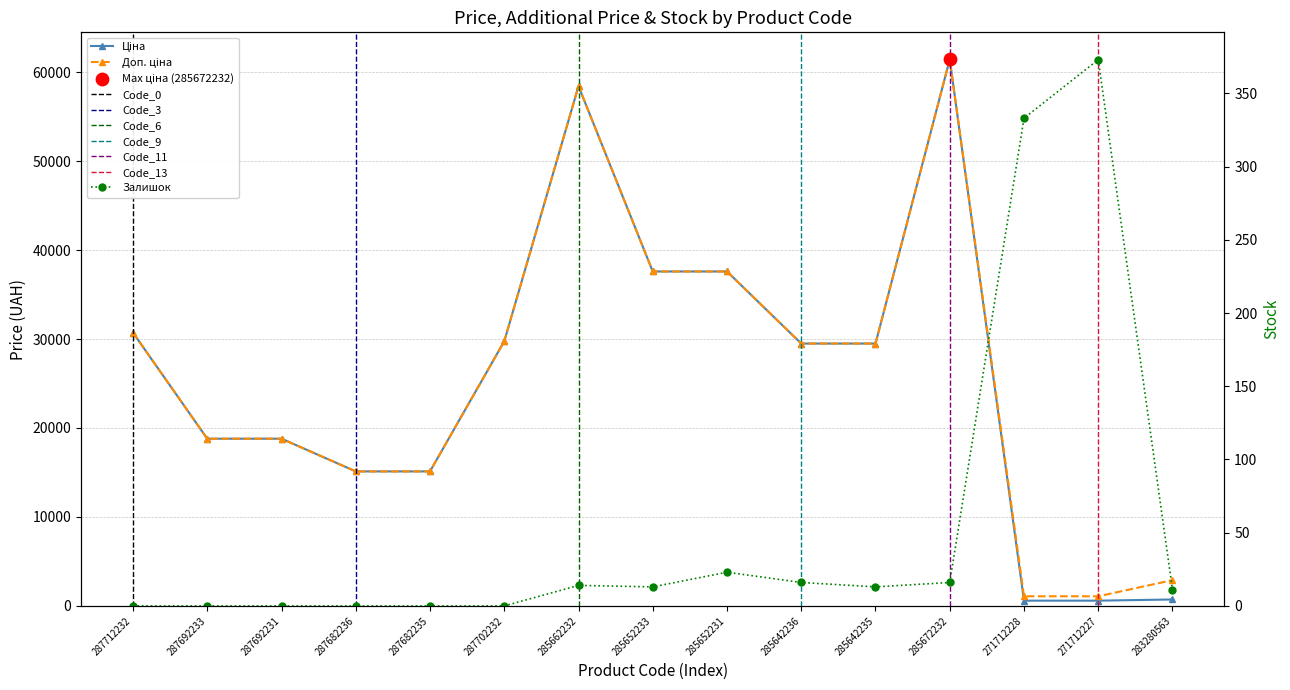

At how many categories does at least one series exceed 61142?

1